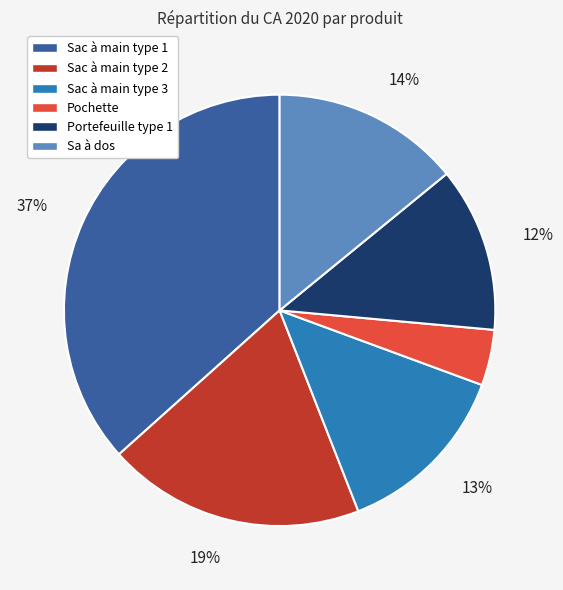

Which has a higher value, Sac à main type 3 or Sac à main type 2?

Sac à main type 2